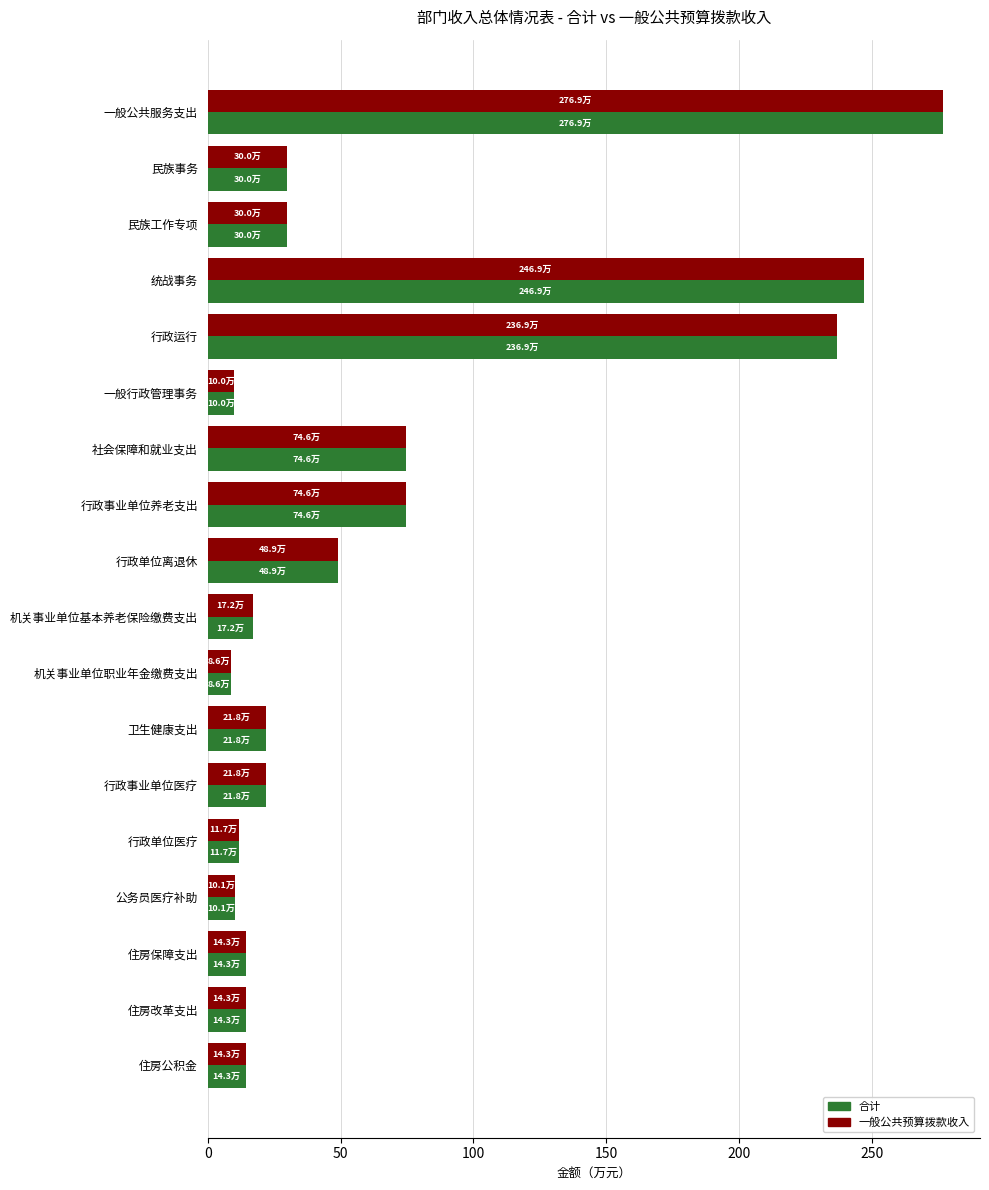

At how many categories does at least one series exceed 212?

3